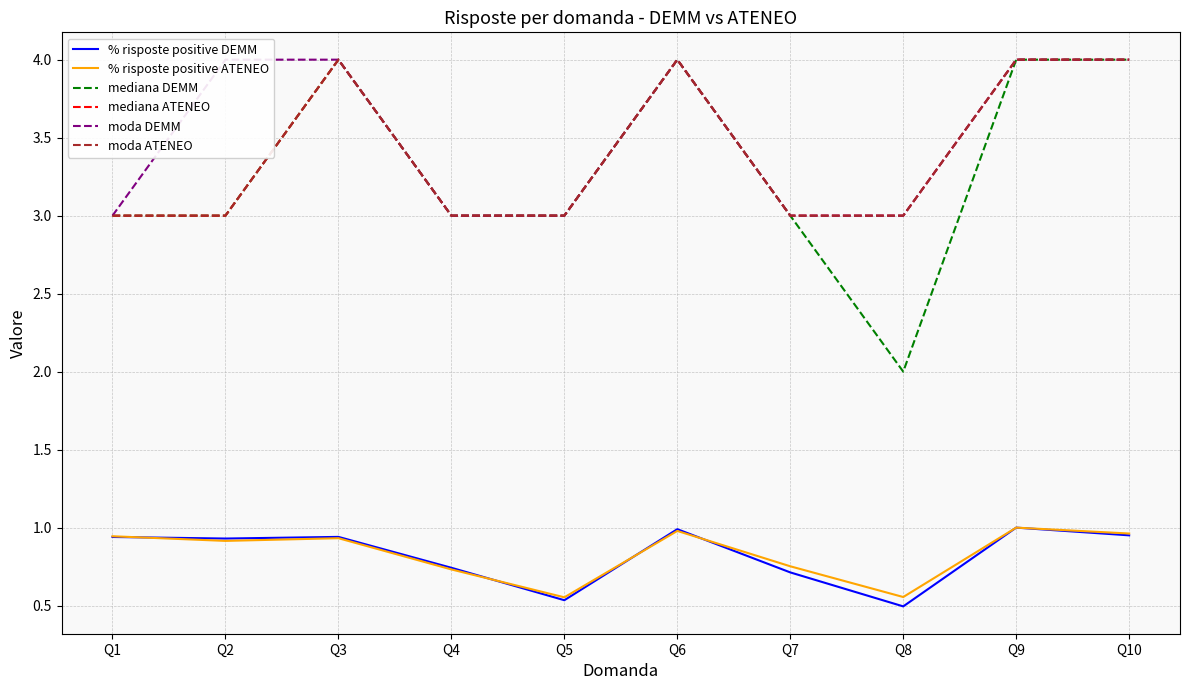

How many lines are shown in the chart?

6